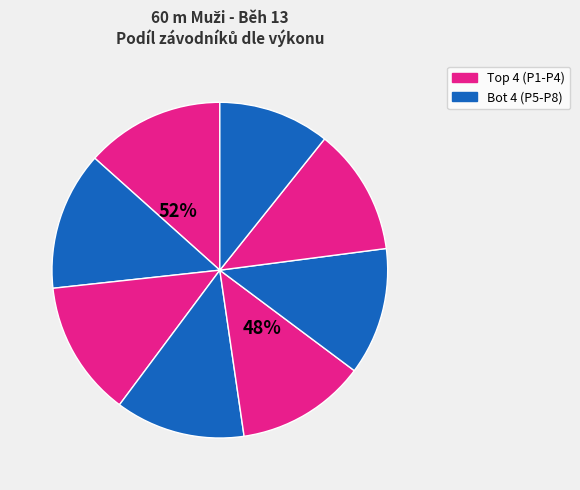

What is the ratio of the value at Hadrbolec Ondřej to the value at Peřich Marek?

1.0